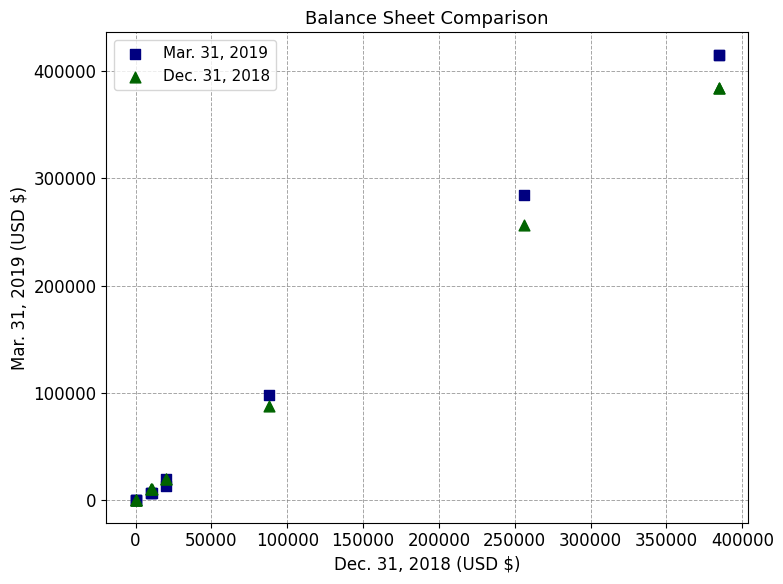

Which series reaches the maximum Y coordinate?

Mar. 31, 2019